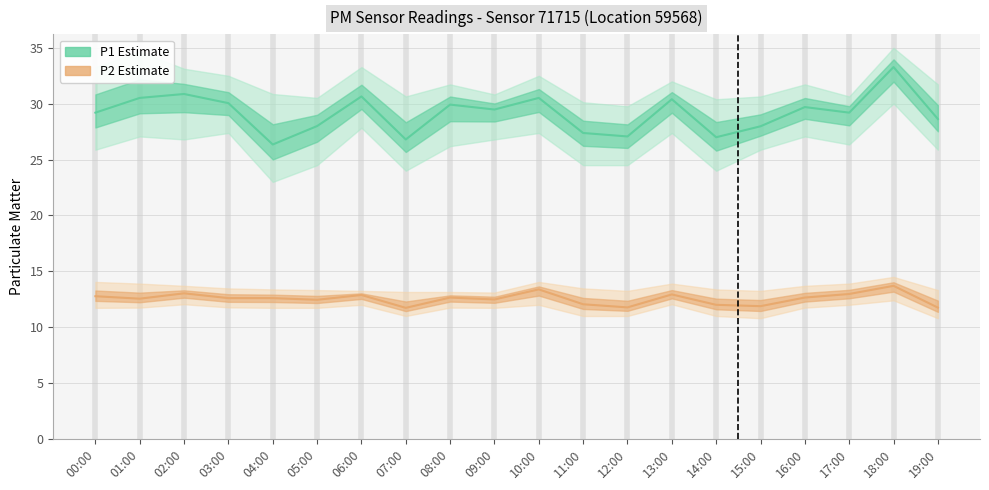

The value of P1_lower at 02:00 is 26.8. True or false?

True